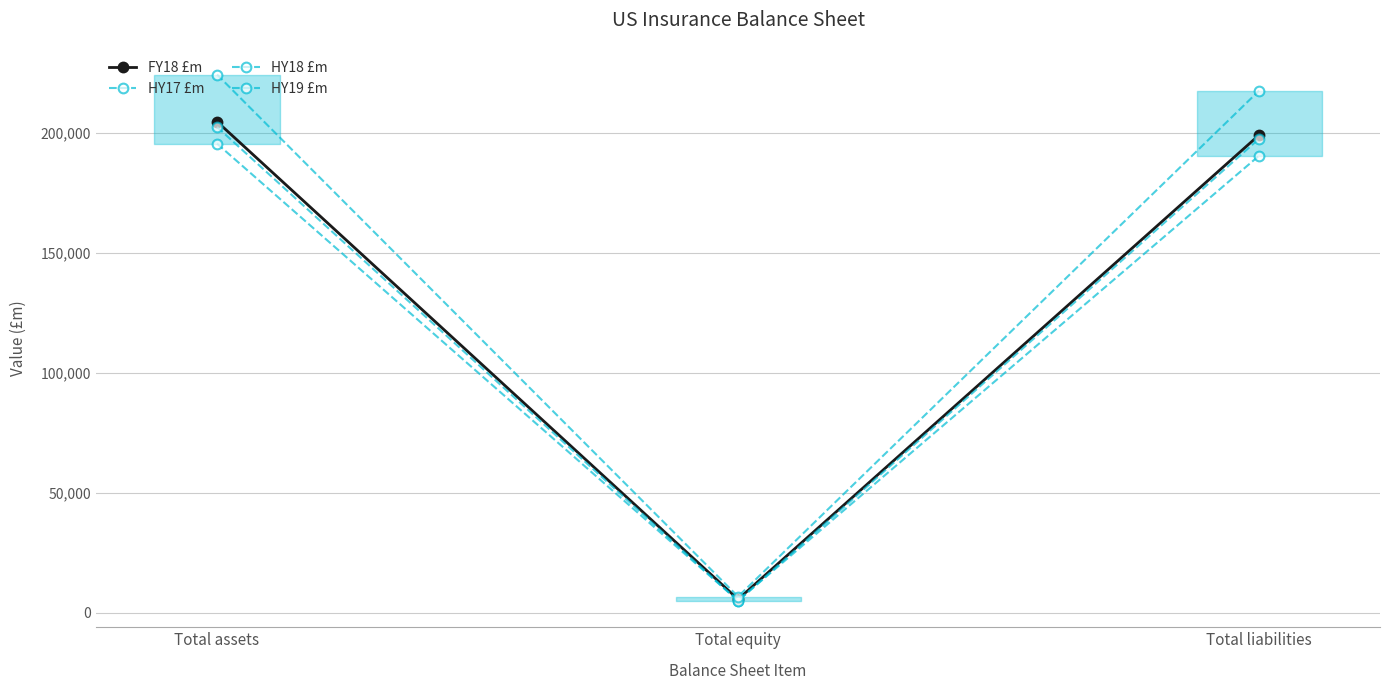

What is the greatest value displayed?

224367